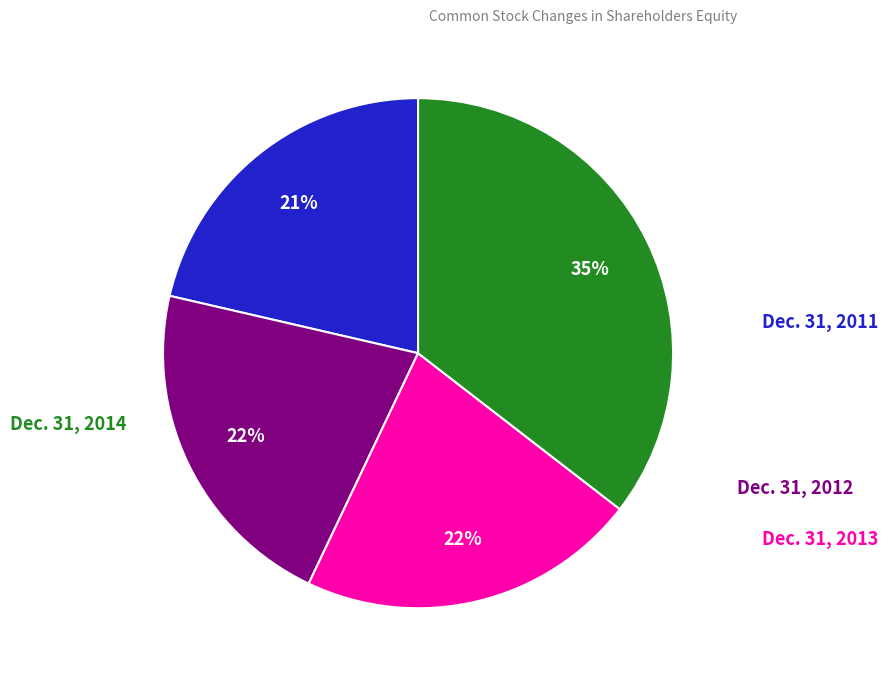

How many slices are in this pie chart?

4